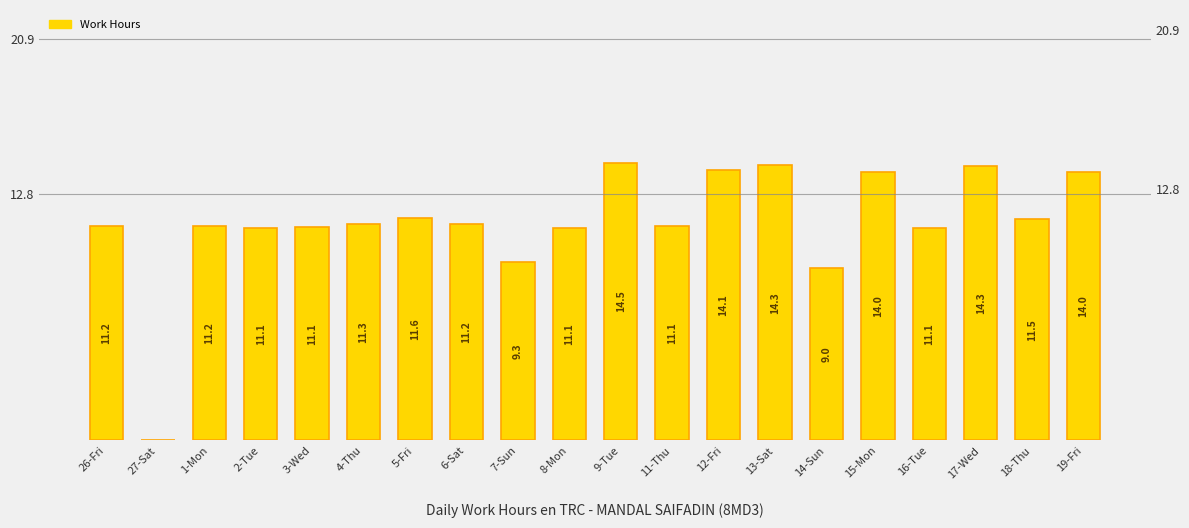

What is the greatest value displayed?

14.5